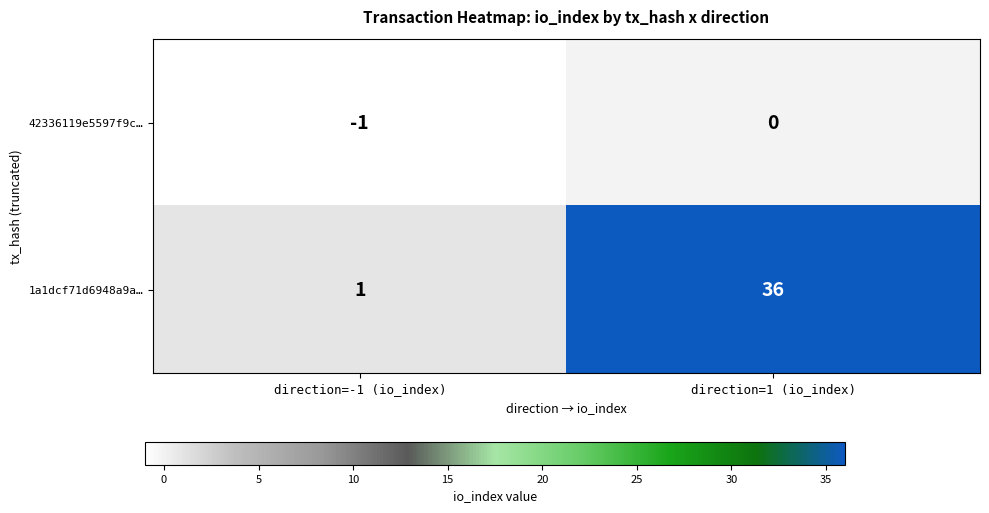

Which series has the widest spread of values?

1a1dcf71d6948a9a…